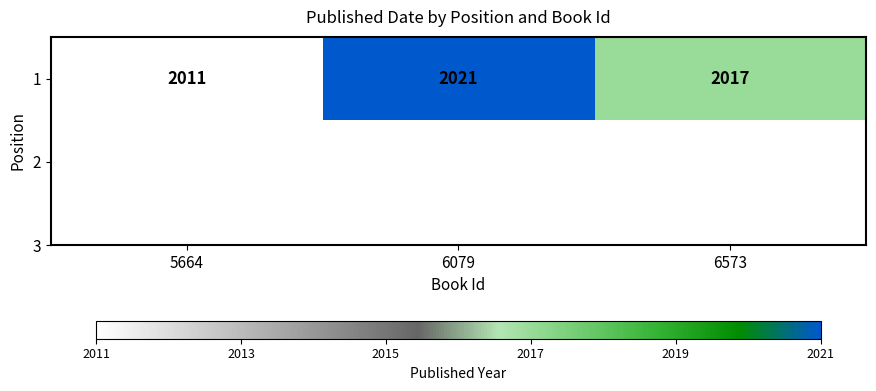

Rank the categories by value from lowest to highest.

5664, 6573, 6079